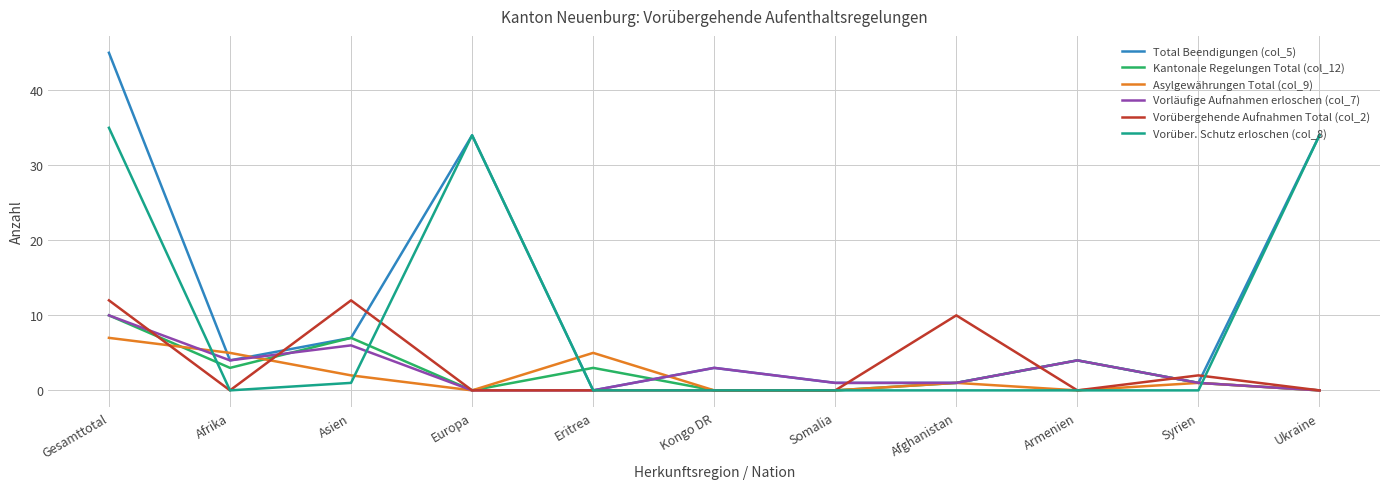

What is the total value across all series at Asien?

35